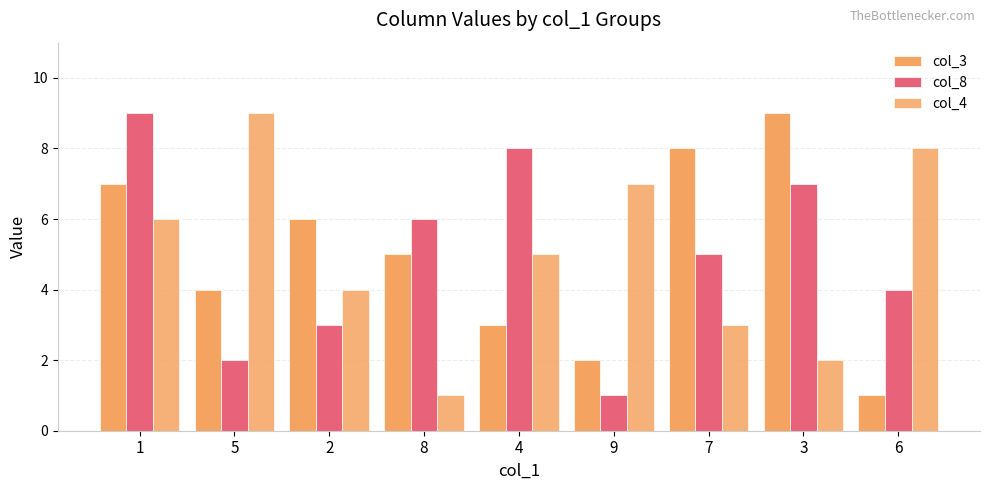

Rank the series by their maximum value, from lowest to highest.

col_3, col_8, col_4